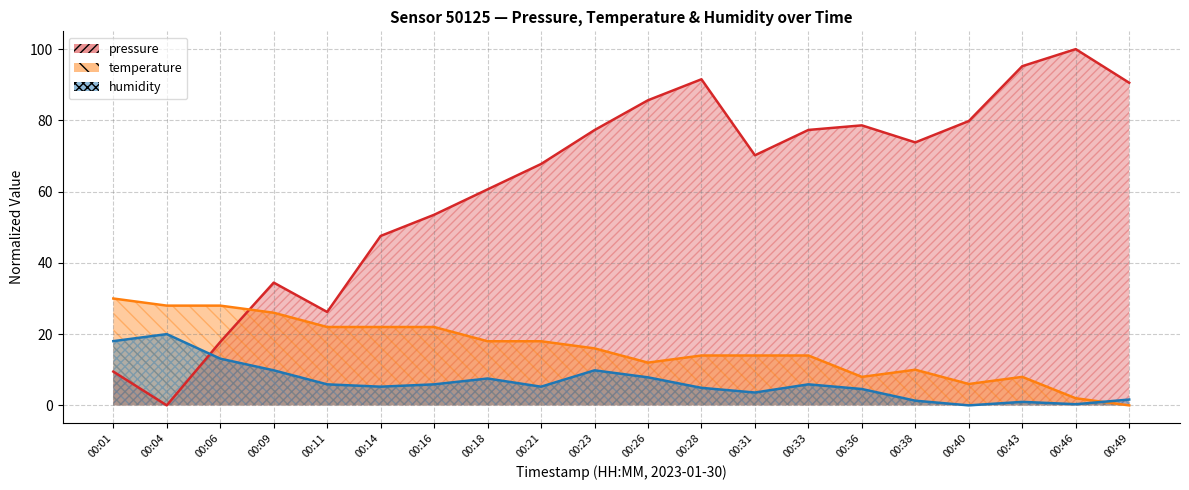

Between 00:09 and 00:11, which series saw the biggest shift?

pressure